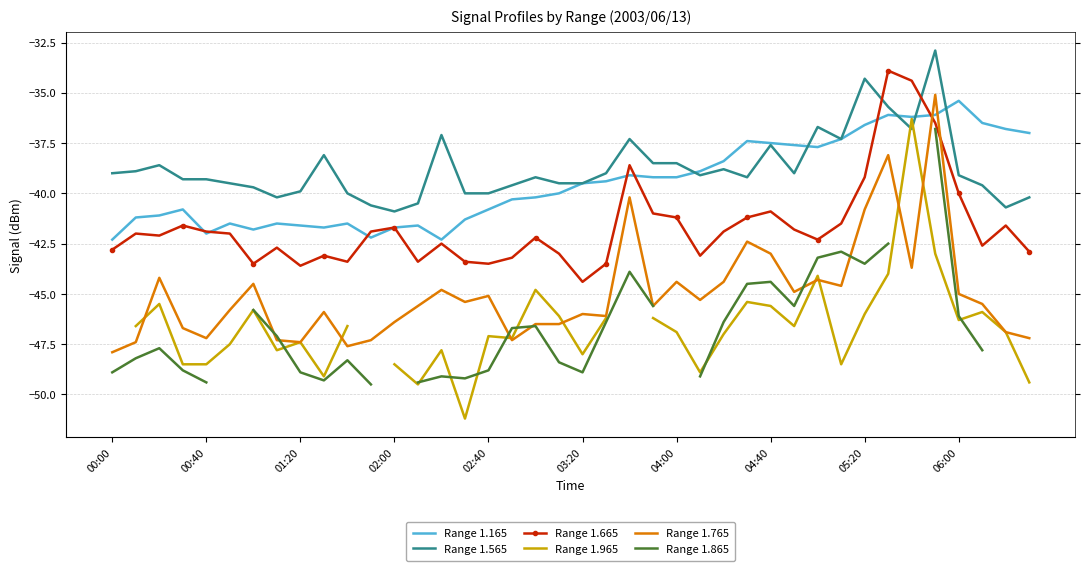

What is the approximate value of Range 1.165 at 06:00?

-35.4